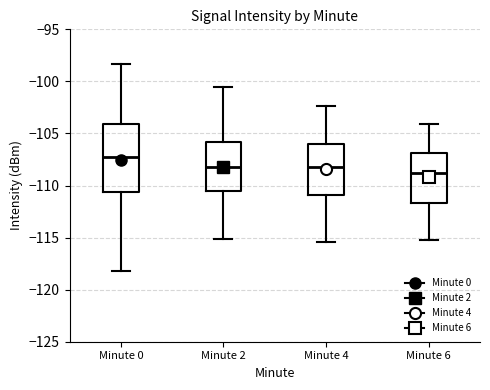

Where does the lower whisker of the box for Minute 2 end on the y-axis? The values are not printed on the chart, so give them approximately, as read against the axis.

-115.0